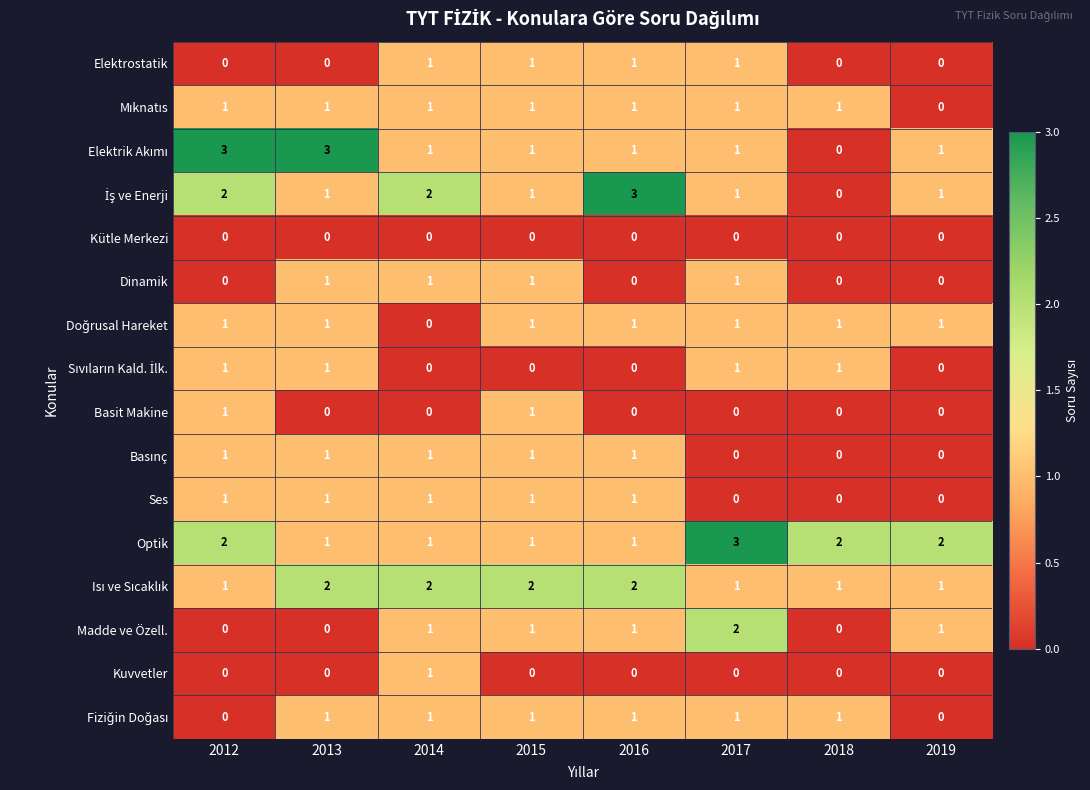

True or false: Elektrostatik has a value of 0 at 2018.

True